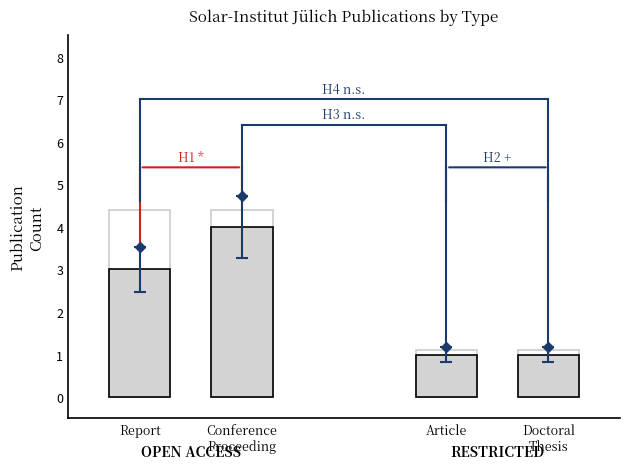

What is the value of the Group 1 bar at the 2nd from the left?

4